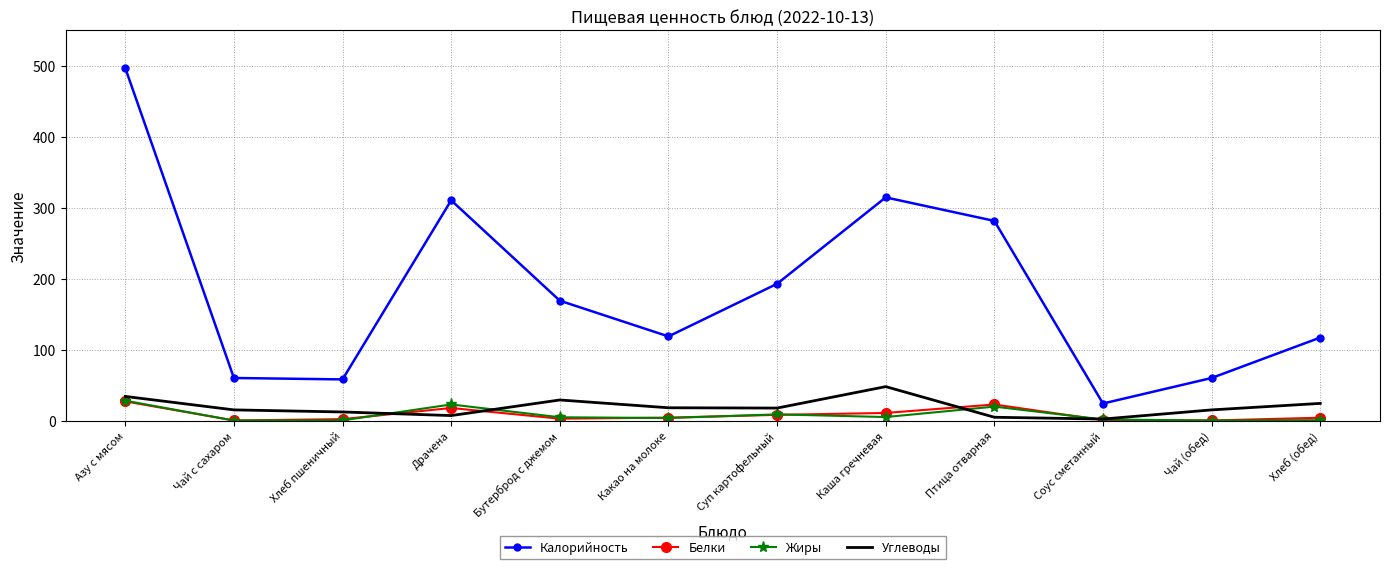

What value does the Жиры series have at Азу с мясом?

28.0